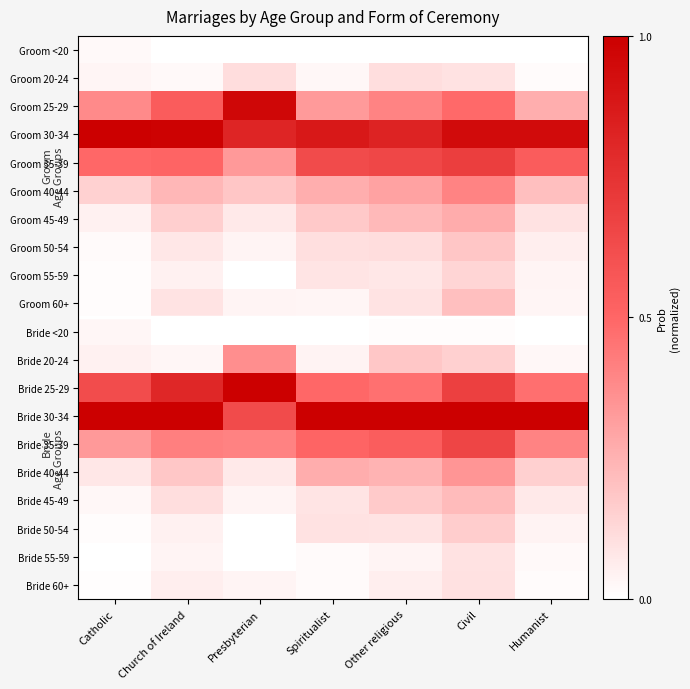

Between Catholic and Church of Ireland, which series saw the biggest shift?

Bride 25-29